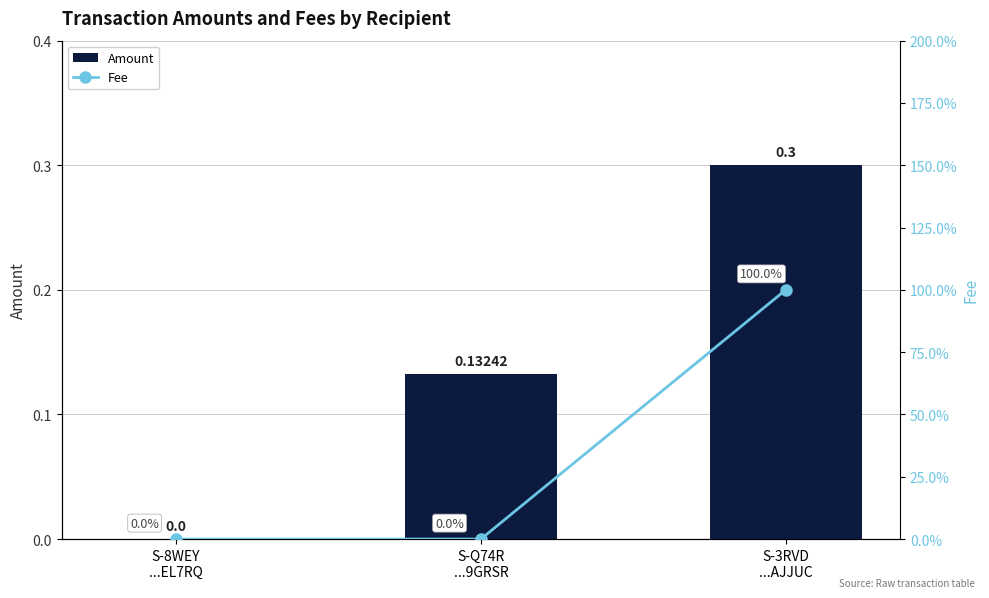

What is the difference between the Amount values at S-3RVD
...AJJUC and S-8WEY
...EL7RQ?

0.3